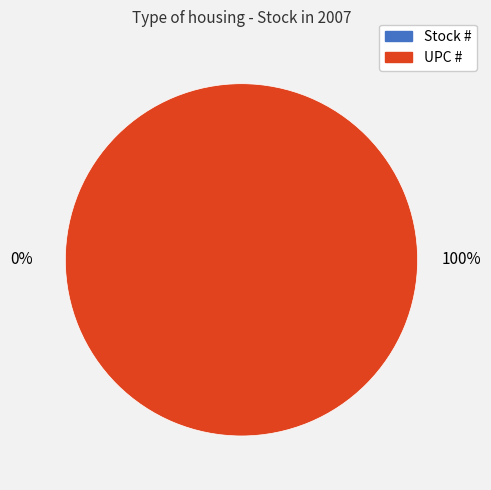

What is the change in value from Stock # to UPC #?

+751338304127